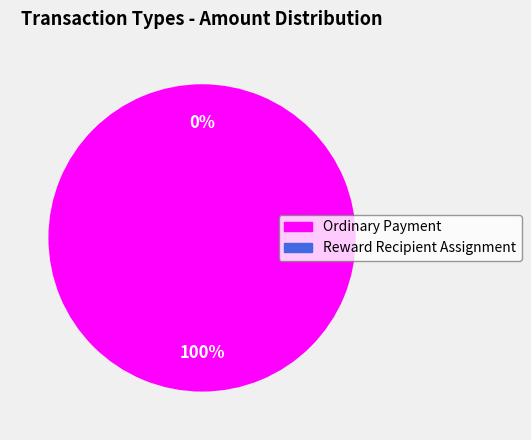

Rank the categories by value from highest to lowest.

Ordinary Payment, Reward Recipient Assignment